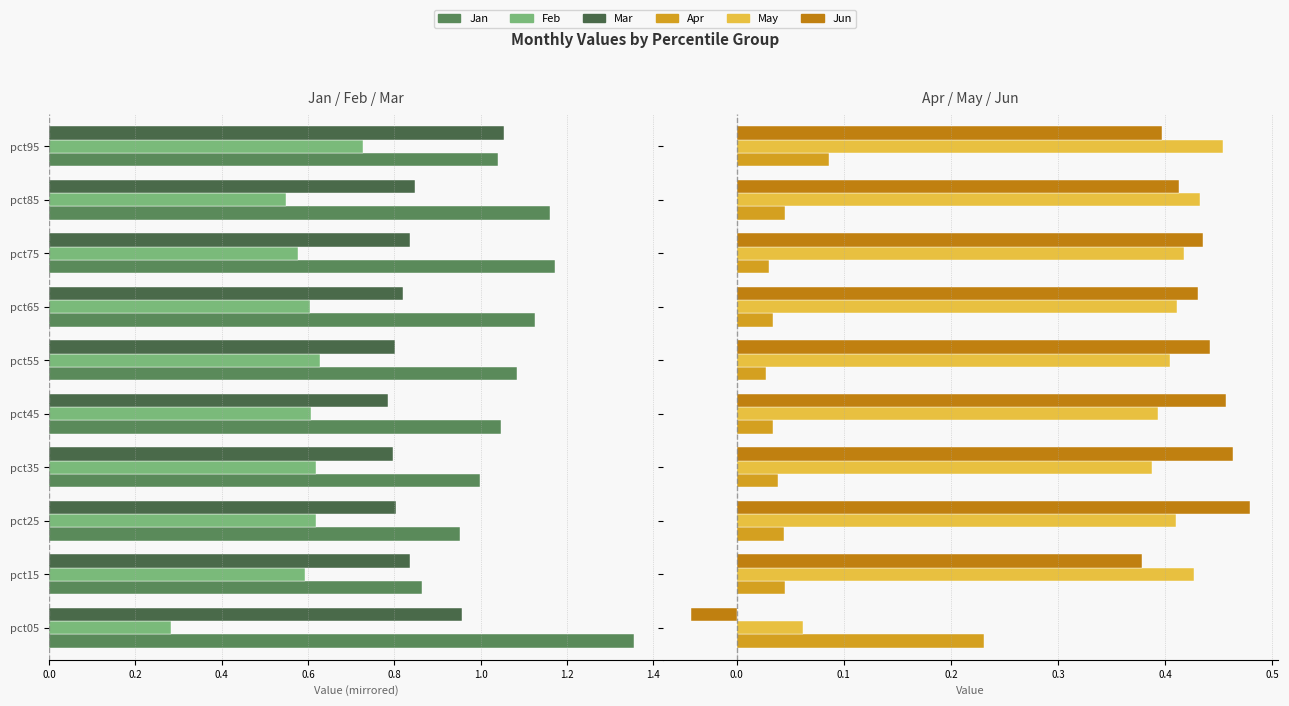

Does the chart contain any negative values?

Yes